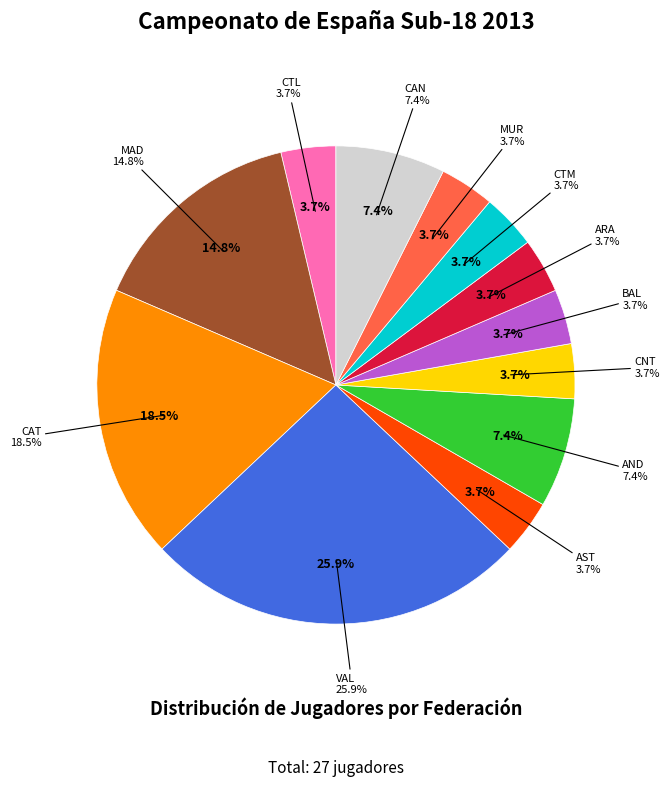

Rank the categories by value from lowest to highest.

CTL, AST, CNT, BAL, ARA, CTM, MUR, AND, CAN, MAD, CAT, VAL